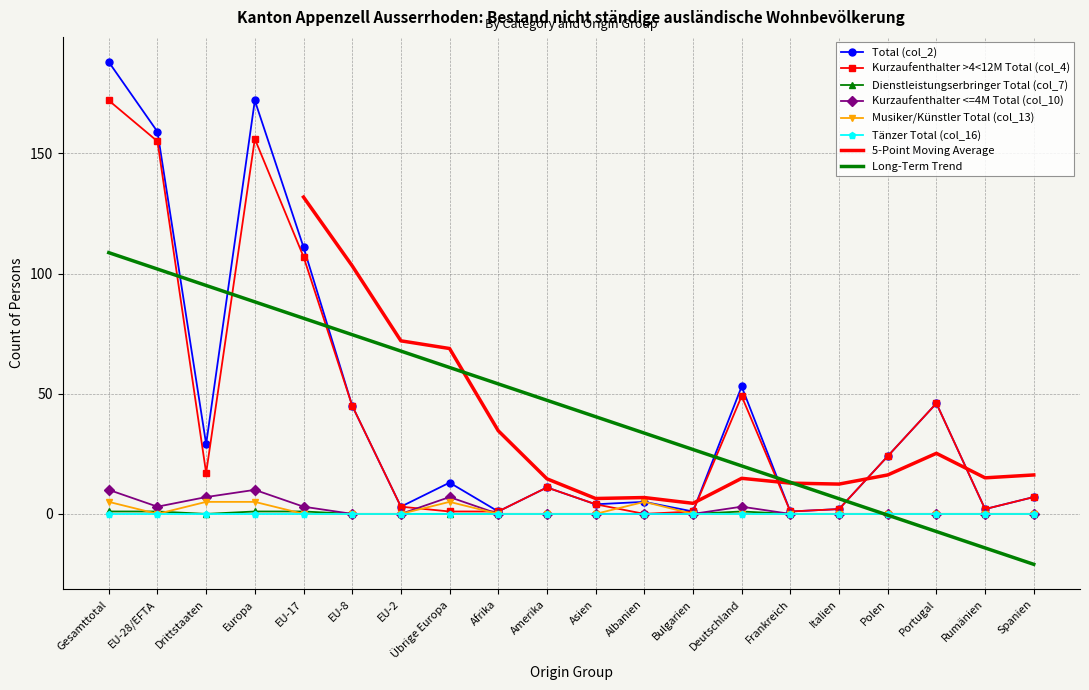

At which category does Total (col_2) reach its first local valley?

Drittstaaten